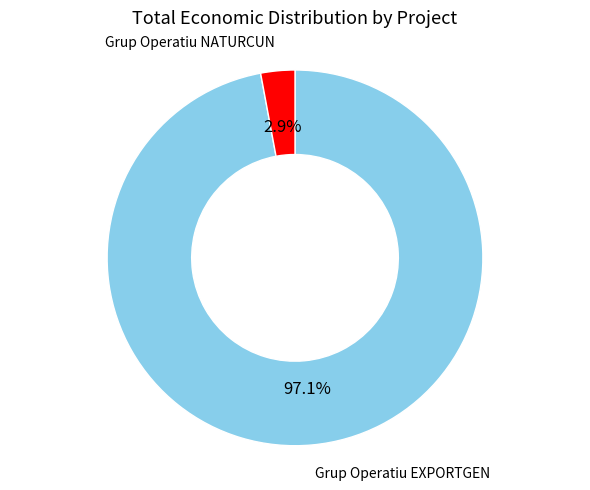

How many segments does this pie chart have?

2